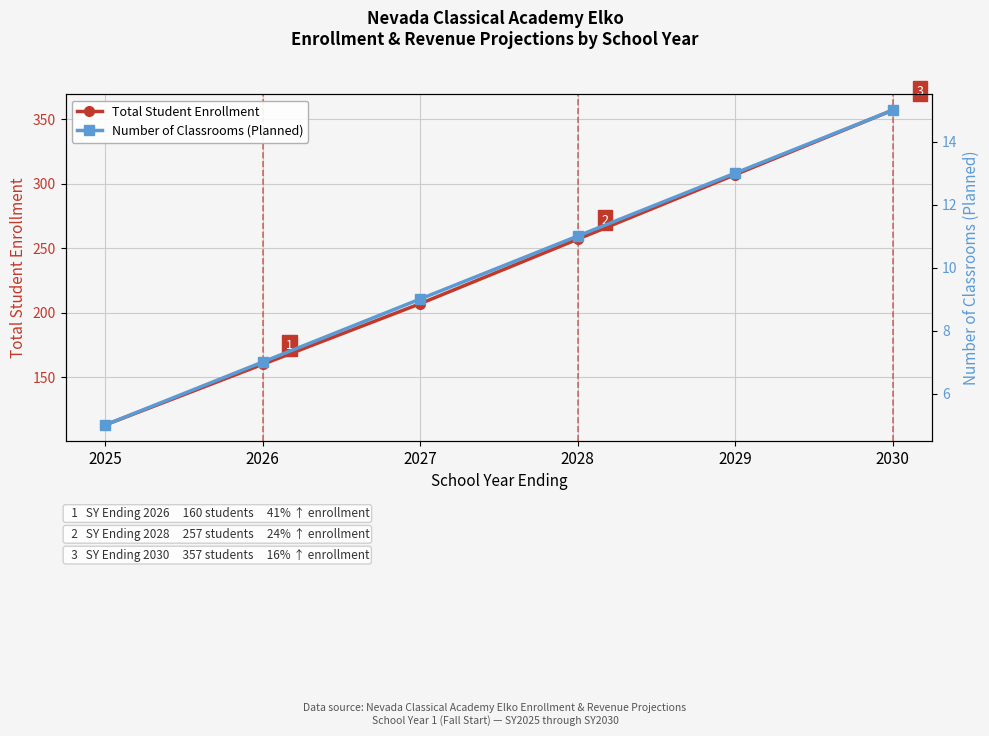

Which category has the highest value in the Number of Classrooms (Planned) series?

2030